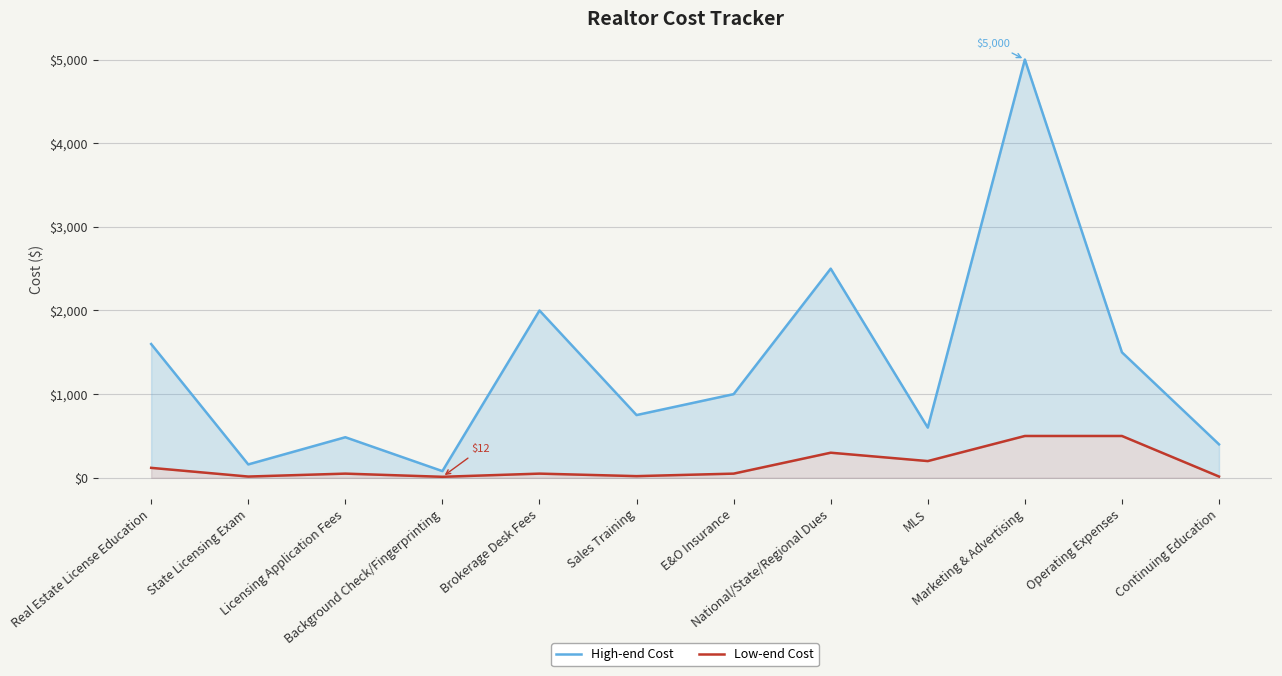

True or false: Low-end Cost and High-end Cost intersect in this chart.

False